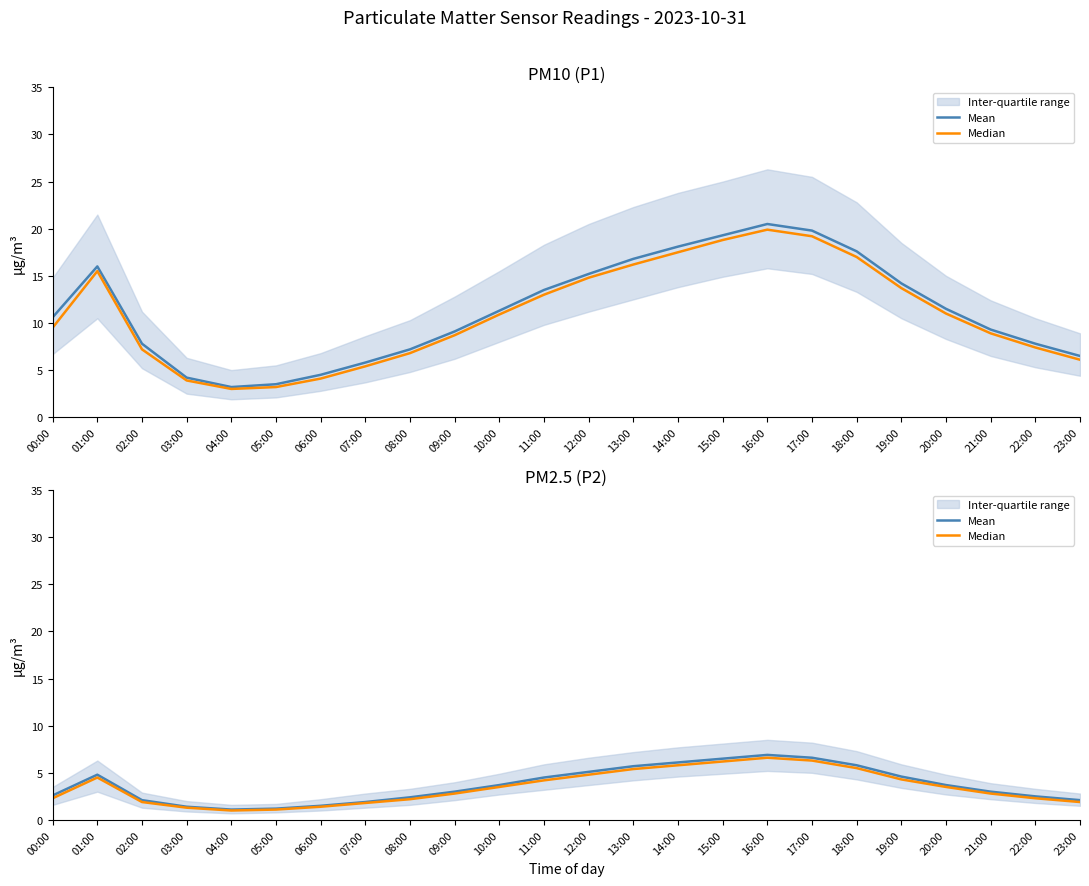

At how many categories does at least one series exceed 5?

7